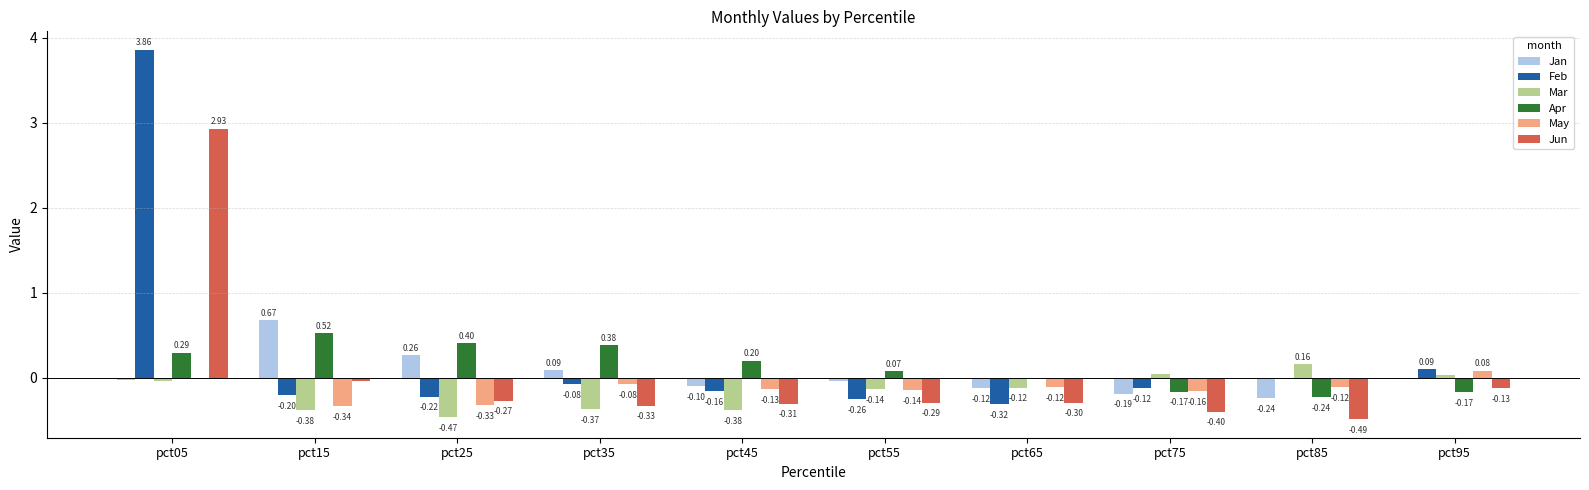

Is the value of Feb at pct95 greater than the value of Apr at pct05?

No